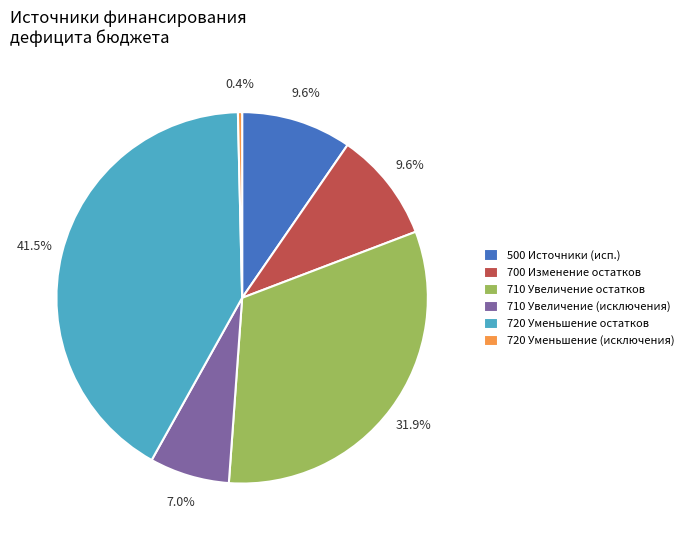

To the nearest percent, what is the average slice percentage?

17%